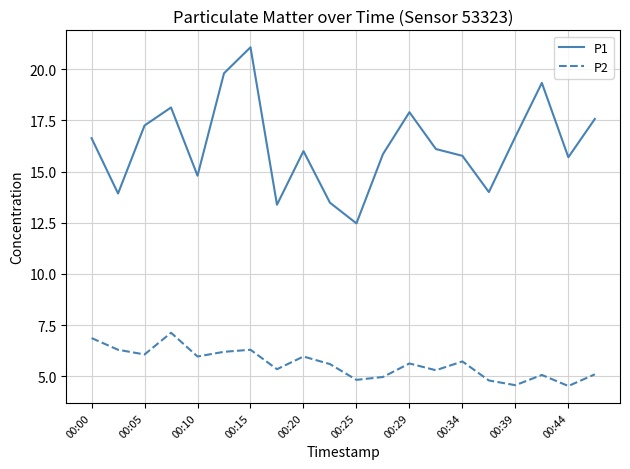

Rank the series by their average value, from highest to lowest.

P1, P2